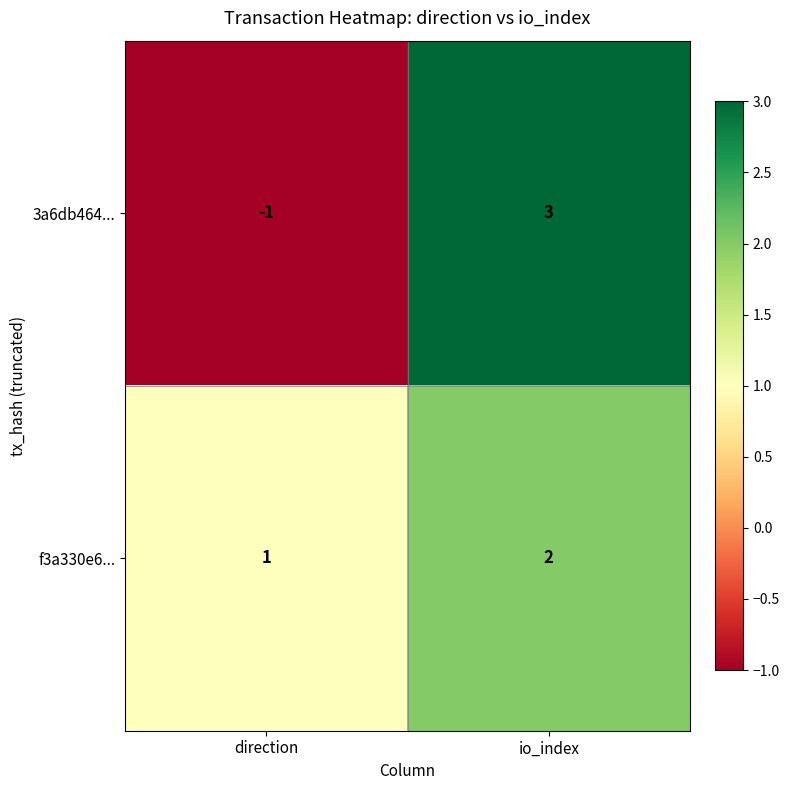

At which category does the chart reach its minimum across all series?

direction